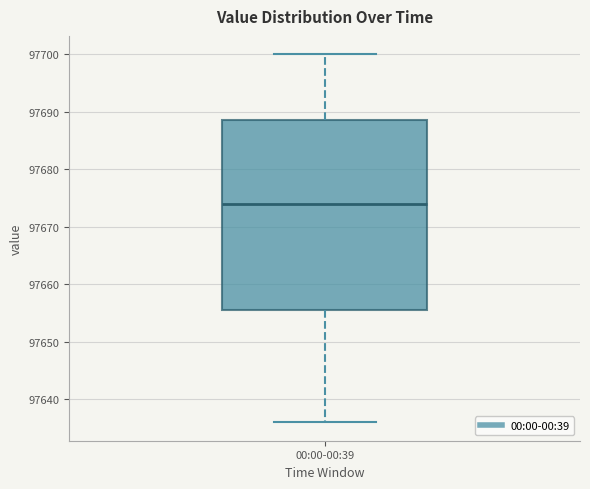

Read this box plot against the y-axis: the position of the median line, the range covered by the box, and the ends of both whiskers. The values are not printed on the chart, so give them approximately, as read against the axis.

median 97674, box 97656 to 97689, whiskers 97636 to 97700